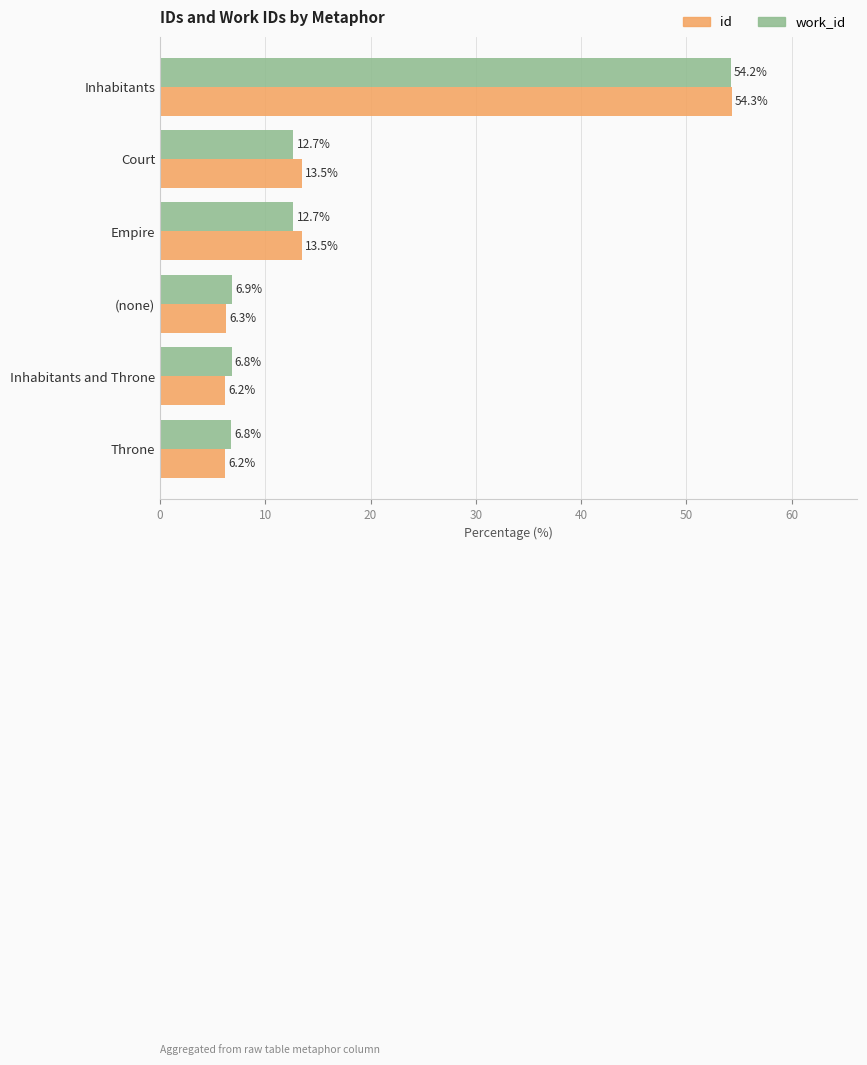

At Empire, list the series in order from smallest to largest.

work_id, id